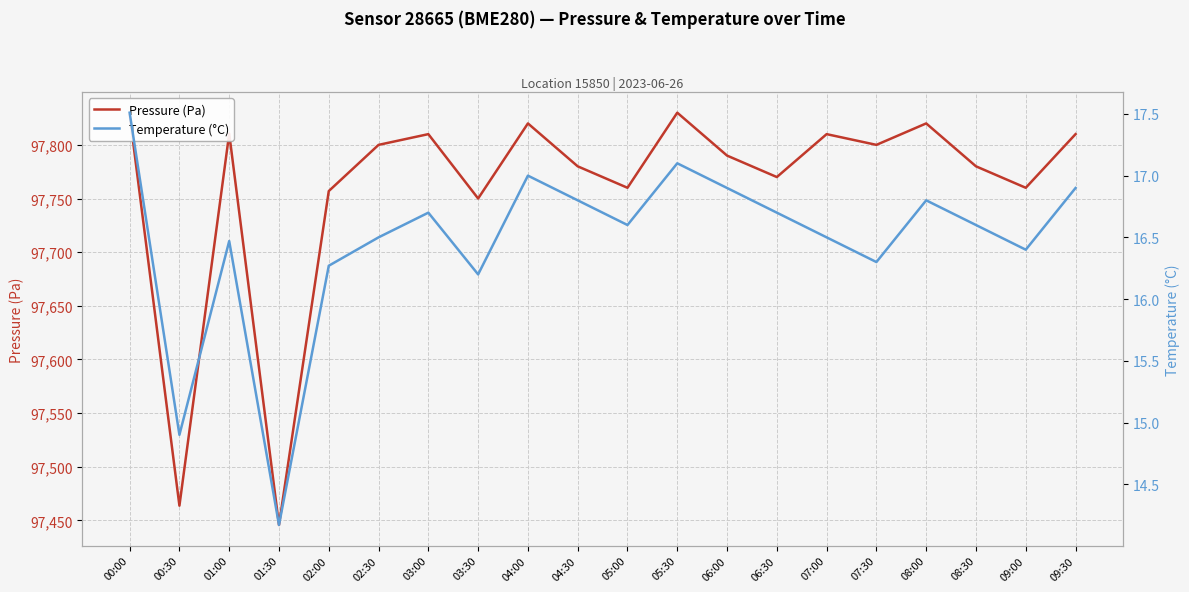

Which series has the largest range (max minus min)?

Pressure (Pa)